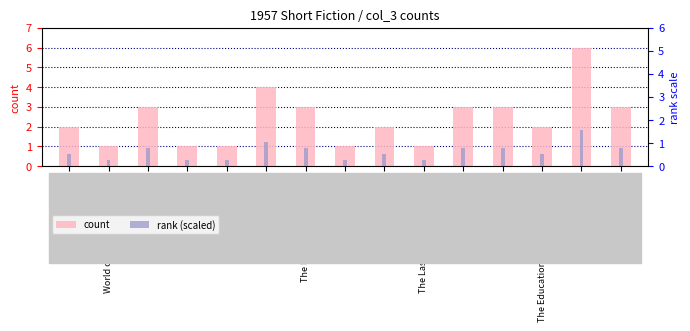

Where is count nearest to the value 3?

The Tunesmith